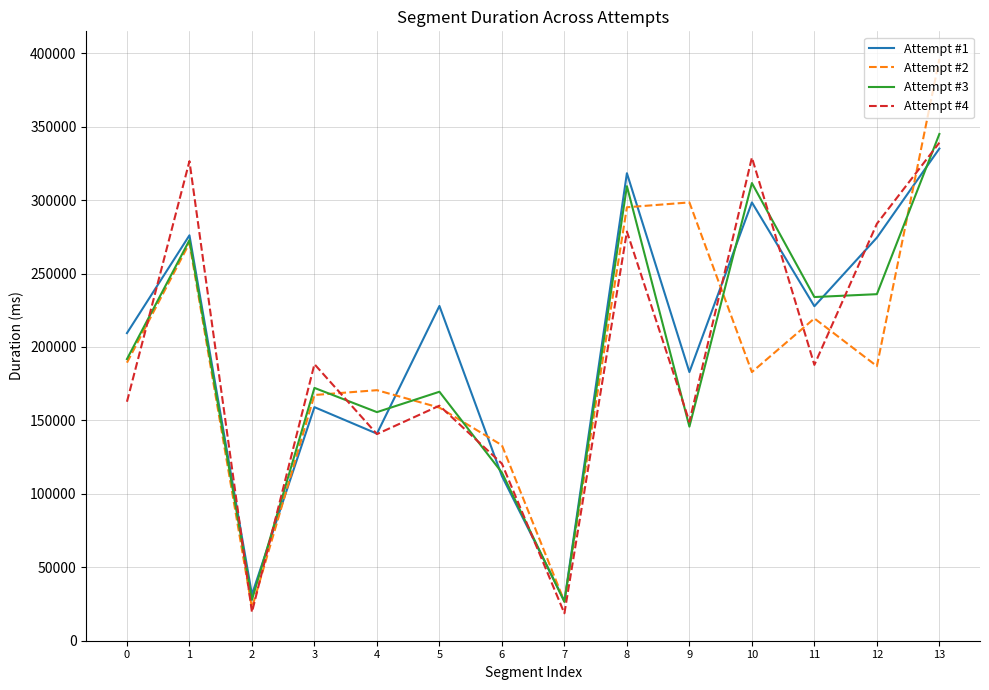

Which series has the widest spread of values?

Attempt #2